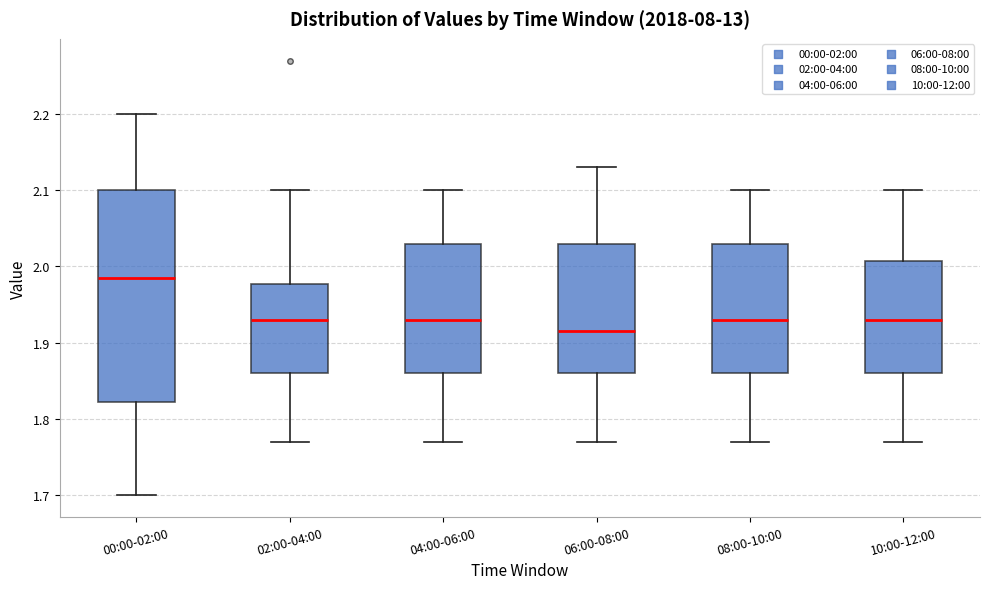

Reading left to right, read every box against the y-axis: the position of its median line, the range the box covers, and the ends of its whiskers. The values are not printed on the chart, so give them approximately, as read against the axis.

00:00-02:00: median 1.99, box 1.82 to 2.10, whiskers 1.70 to 2.20
02:00-04:00: median 1.93, box 1.86 to 1.98, whiskers 1.77 to 2.10
04:00-06:00: median 1.93, box 1.86 to 2.03, whiskers 1.77 to 2.10
06:00-08:00: median 1.92, box 1.86 to 2.03, whiskers 1.77 to 2.13
08:00-10:00: median 1.93, box 1.86 to 2.03, whiskers 1.77 to 2.10
10:00-12:00: median 1.93, box 1.86 to 2.01, whiskers 1.77 to 2.10